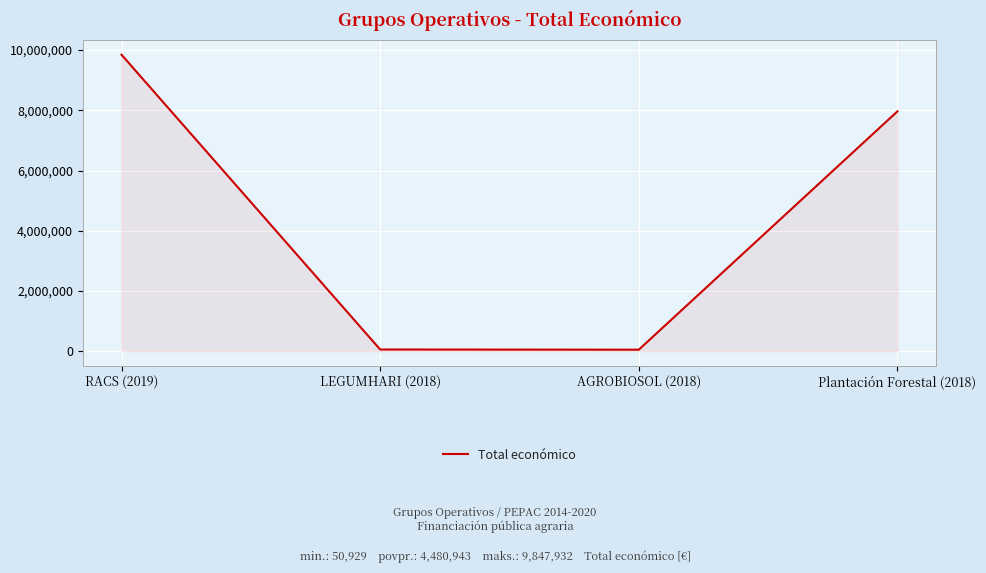

Where is the data nearest to the value 4949430?

Plantación Forestal (2018)